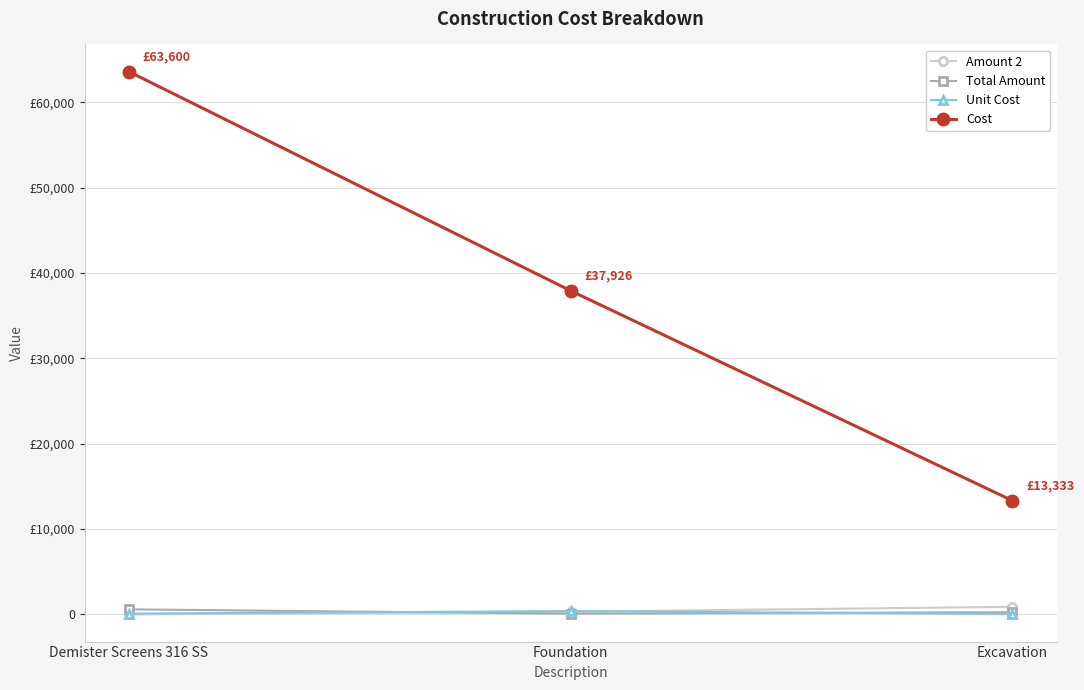

Does the chart have visible grid lines?

Yes